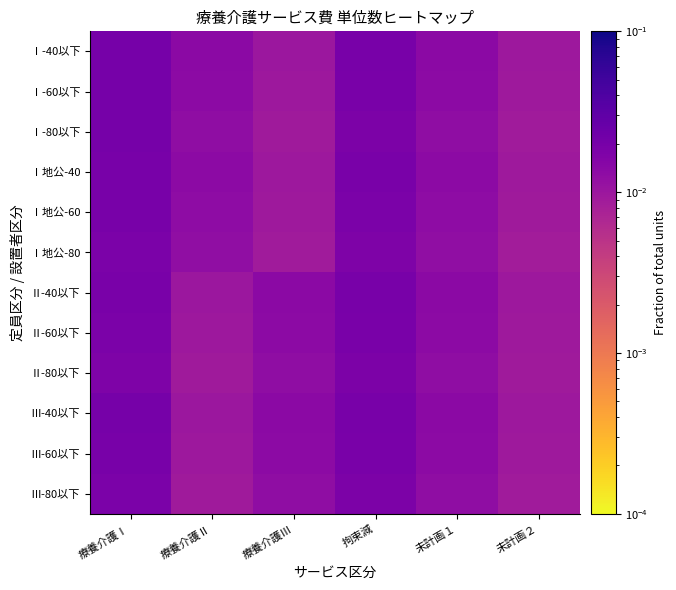

Reading left to right, list all the values displayed in this chart.

Ⅰ-40以下: 療養介護Ⅰ=0.0	療養介護Ⅱ=0.0	療養介護Ⅲ=0.0	拘束減=0.0	未計画１=0.0	未計画２=0.0
Ⅰ-60以下: 療養介護Ⅰ=0.0	療養介護Ⅱ=0.0	療養介護Ⅲ=0.0	拘束減=0.0	未計画１=0.0	未計画２=0.0
Ⅰ-80以下: 療養介護Ⅰ=0.0	療養介護Ⅱ=0.0	療養介護Ⅲ=0.0	拘束減=0.0	未計画１=0.0	未計画２=0.0
Ⅰ地公-40: 療養介護Ⅰ=0.0	療養介護Ⅱ=0.0	療養介護Ⅲ=0.0	拘束減=0.0	未計画１=0.0	未計画２=0.0
Ⅰ地公-60: 療養介護Ⅰ=0.0	療養介護Ⅱ=0.0	療養介護Ⅲ=0.0	拘束減=0.0	未計画１=0.0	未計画２=0.0
Ⅰ地公-80: 療養介護Ⅰ=0.0	療養介護Ⅱ=0.0	療養介護Ⅲ=0.0	拘束減=0.0	未計画１=0.0	未計画２=0.0
Ⅱ-40以下: 療養介護Ⅰ=0.0	療養介護Ⅱ=0.0	療養介護Ⅲ=0.0	拘束減=0.0	未計画１=0.0	未計画２=0.0
Ⅱ-60以下: 療養介護Ⅰ=0.0	療養介護Ⅱ=0.0	療養介護Ⅲ=0.0	拘束減=0.0	未計画１=0.0	未計画２=0.0
Ⅱ-80以下: 療養介護Ⅰ=0.0	療養介護Ⅱ=0.0	療養介護Ⅲ=0.0	拘束減=0.0	未計画１=0.0	未計画２=0.0
Ⅲ-40以下: 療養介護Ⅰ=0.0	療養介護Ⅱ=0.0	療養介護Ⅲ=0.0	拘束減=0.0	未計画１=0.0	未計画２=0.0
Ⅲ-60以下: 療養介護Ⅰ=0.0	療養介護Ⅱ=0.0	療養介護Ⅲ=0.0	拘束減=0.0	未計画１=0.0	未計画２=0.0
Ⅲ-80以下: 療養介護Ⅰ=0.0	療養介護Ⅱ=0.0	療養介護Ⅲ=0.0	拘束減=0.0	未計画１=0.0	未計画２=0.0